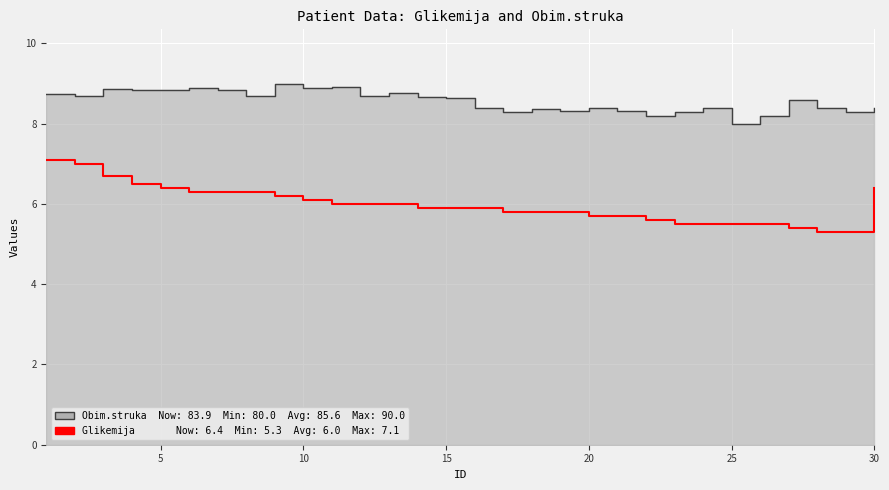

At which label is the value closest to 6?

10